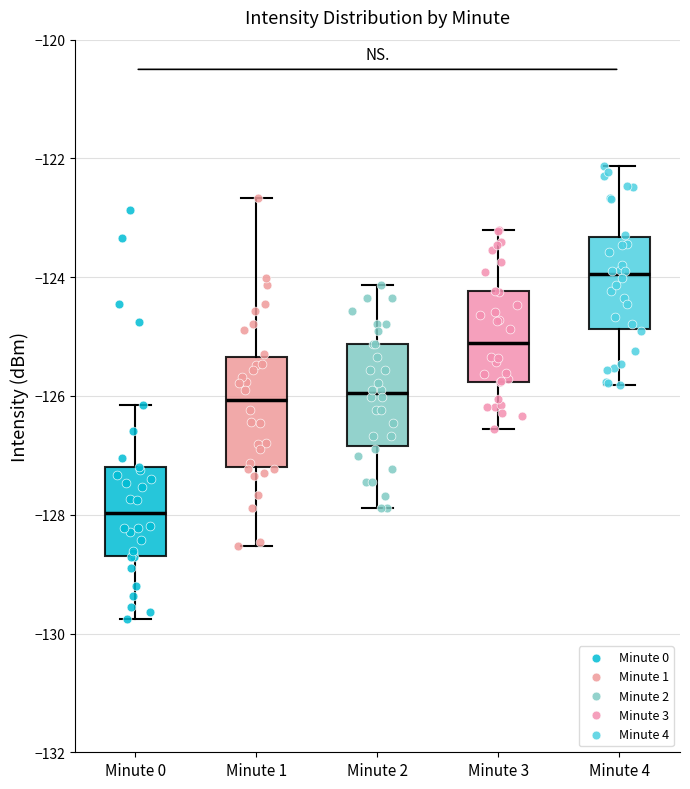

Where does the median line of the box for Minute 3 sit on the y-axis? The values are not printed on the chart, so give them approximately, as read against the axis.

-125.2